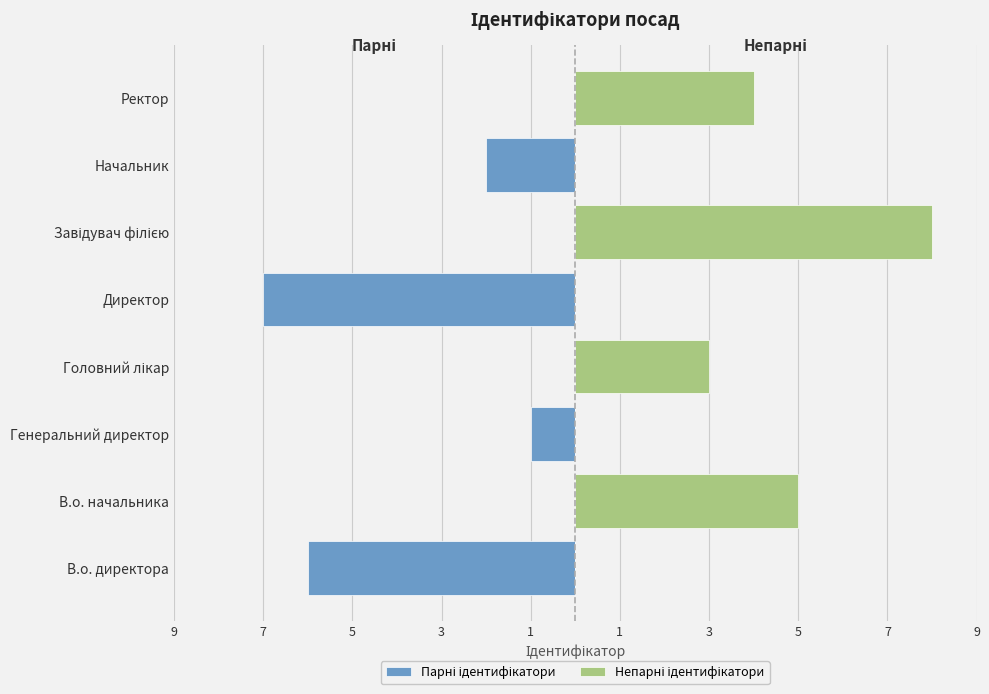

Read the Непарні ідентифікатори value at Головний лікар.

3